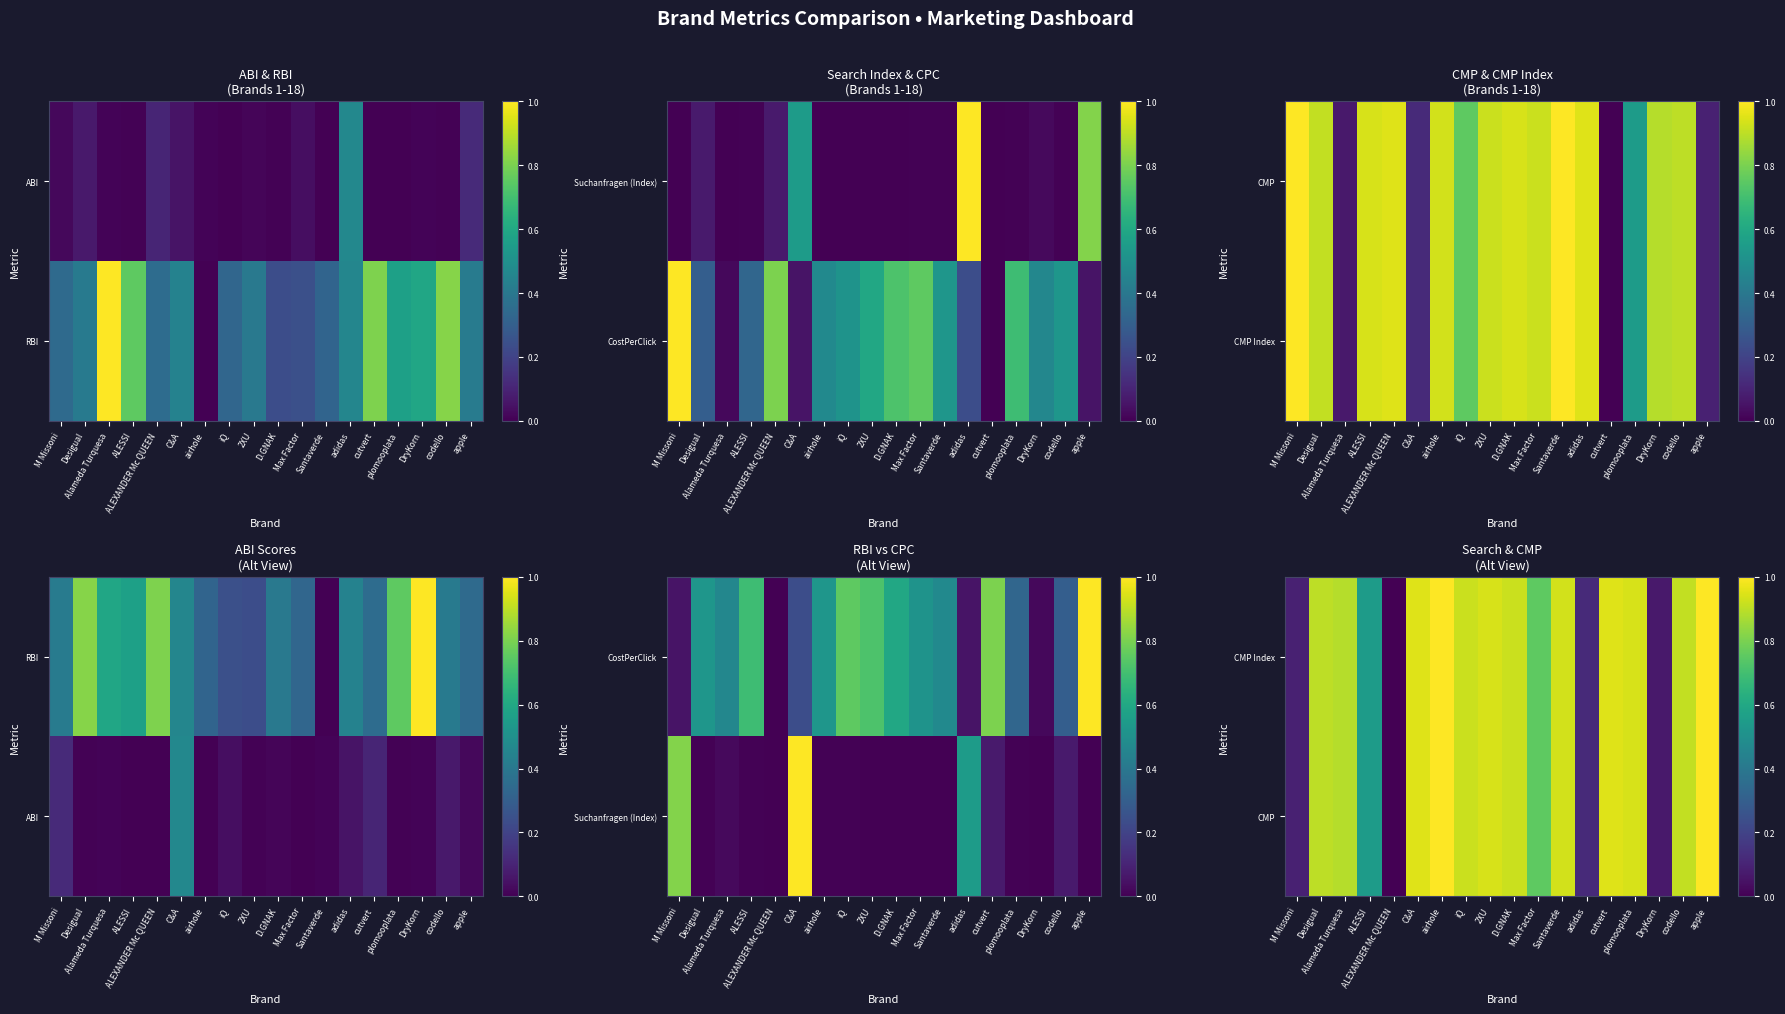

What value does the CMP Index series have at C&A?

0.9